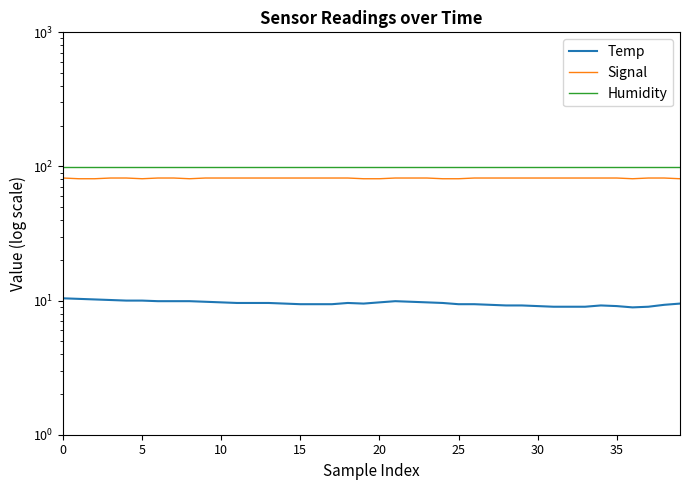

What is the average value of the Humidity series?

99.9